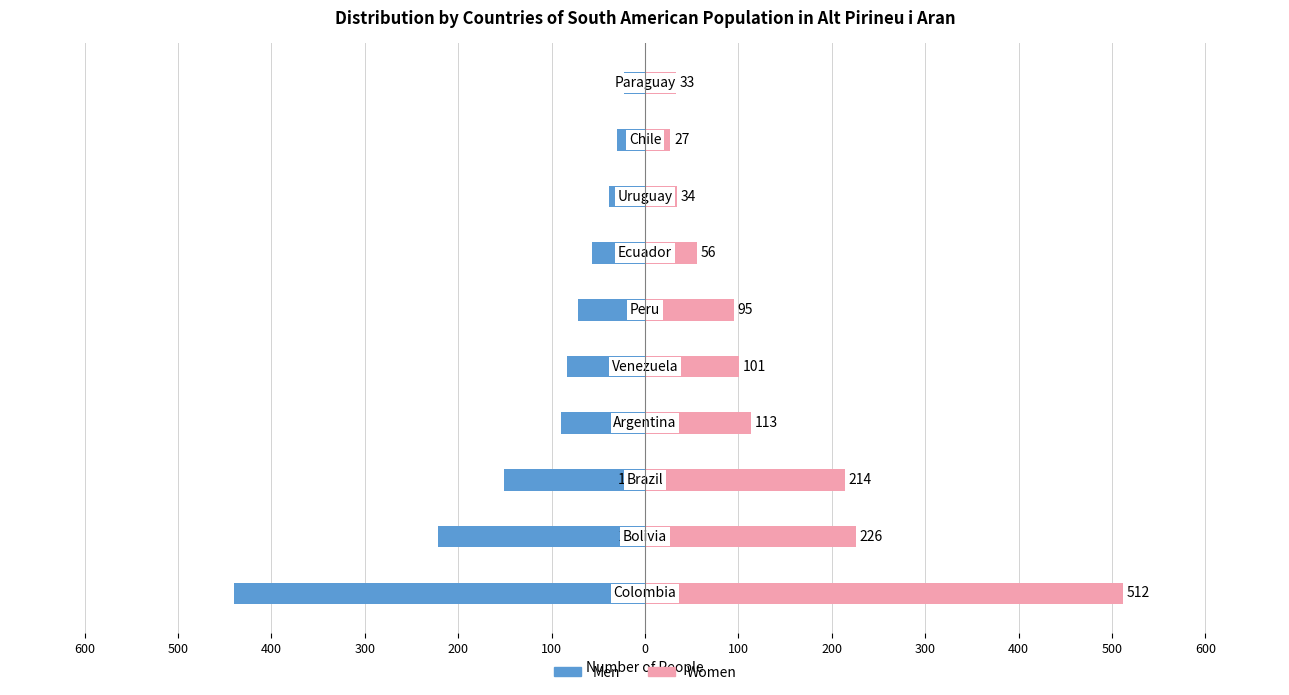

What is the difference between the second highest and second lowest values in the Men series?

192